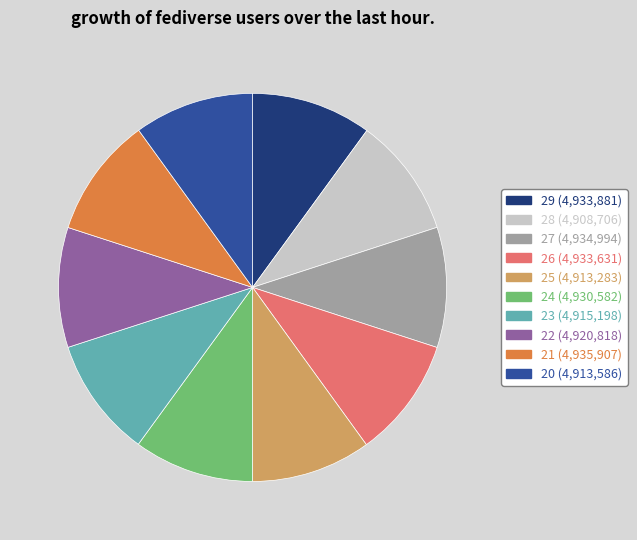

The 25 slice represents 10% of the pie. True or false?

True